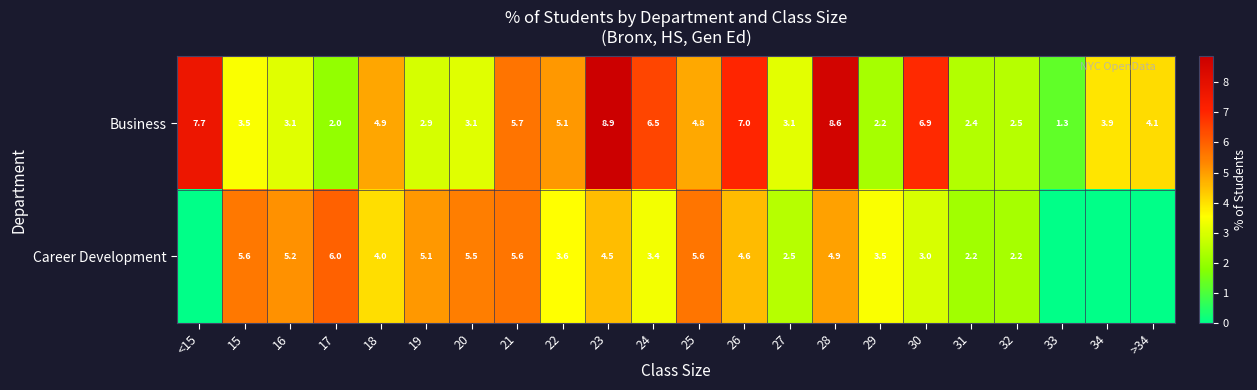

At which label does Business first exceed 4?

<15